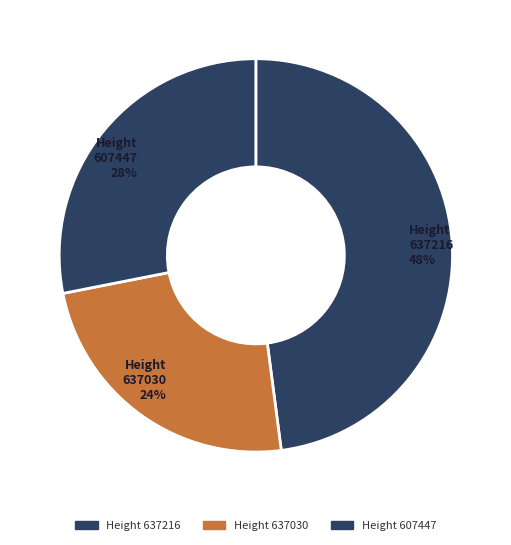

Which has a higher value, 607447 or 637216?

637216